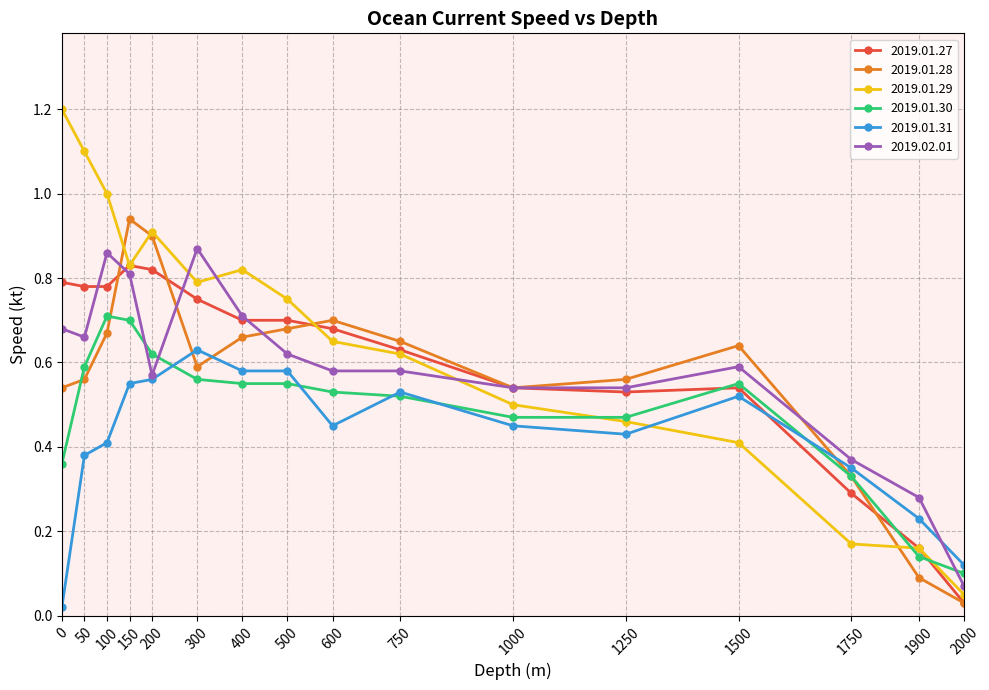

Is the value of 2019.01.27 at 100 greater than the value of 2019.01.30 at 500?

Yes